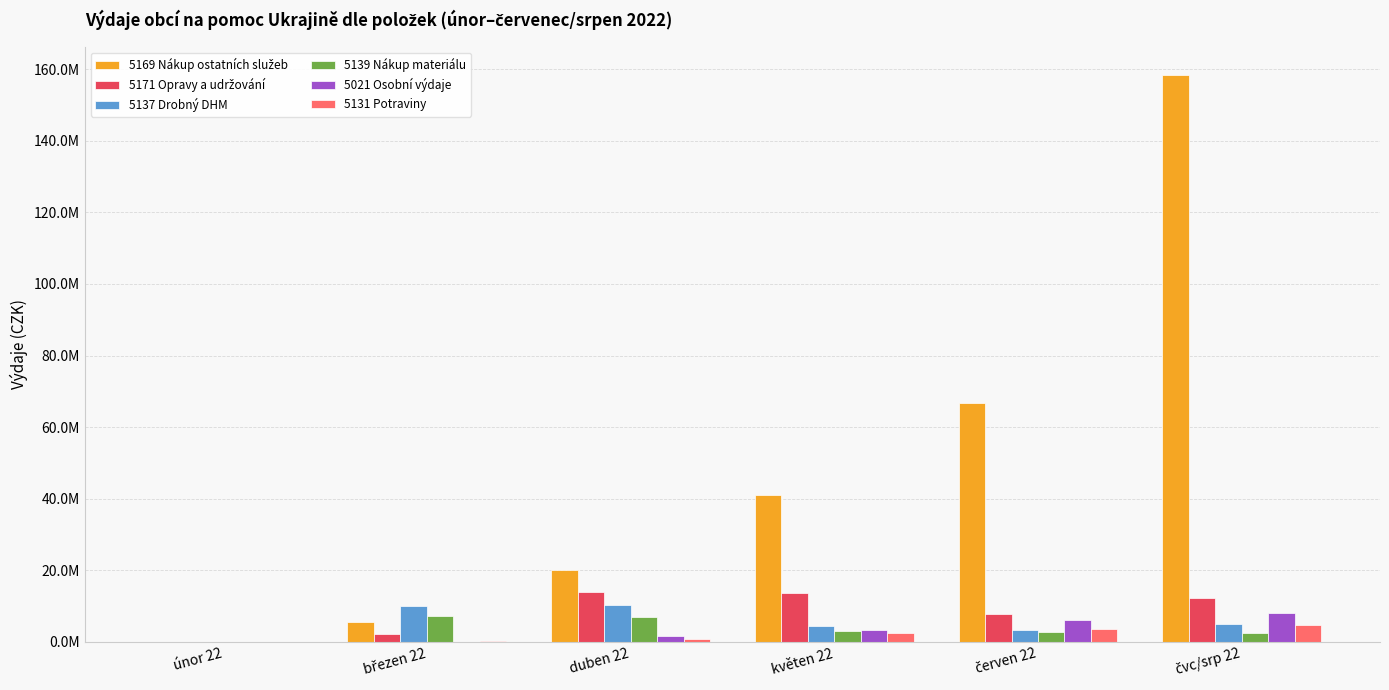

Is it true that 5131 Potraviny equals 4759899.0 at čvc/srp 22?

True